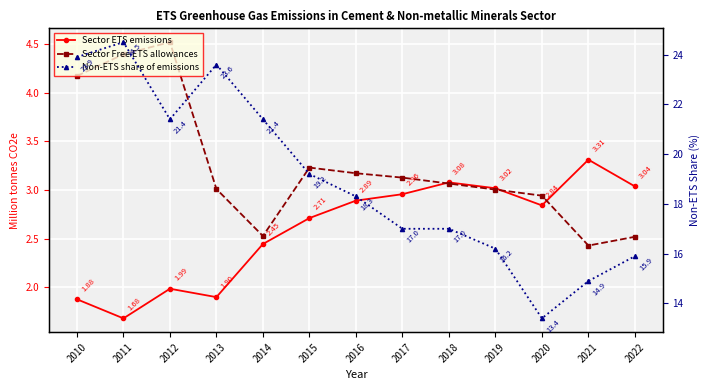

What is the difference between the maximum and minimum values in the Sector Free ETS allowances series?

2.1